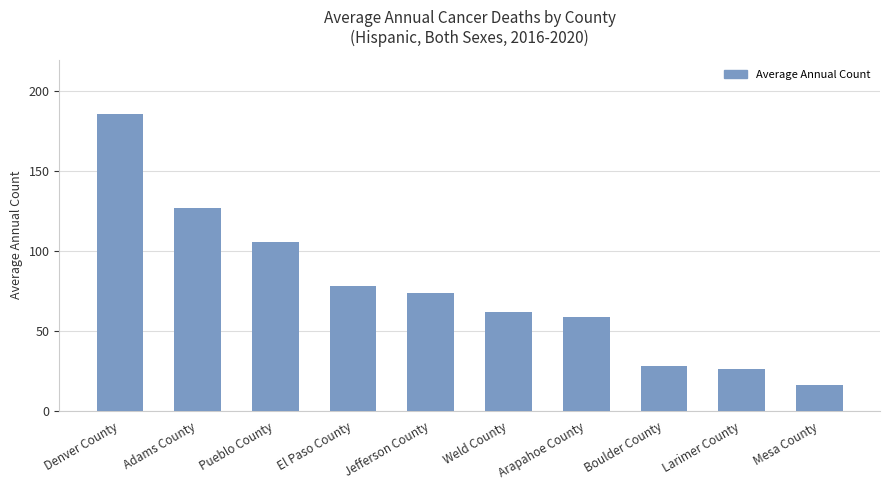

Rank the categories by value from highest to lowest.

Denver County, Adams County, Pueblo County, El Paso County, Jefferson County, Weld County, Arapahoe County, Boulder County, Larimer County, Mesa County